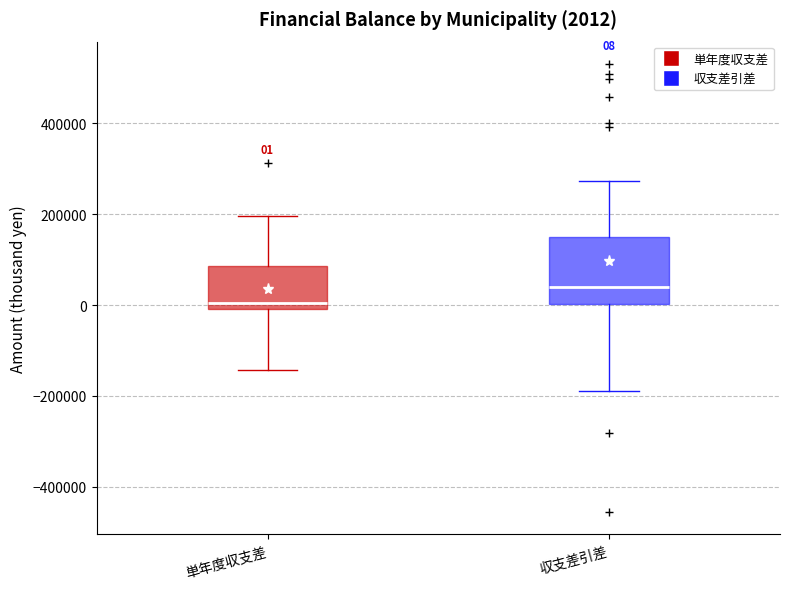

Which box has the highest median line?

収支差引差